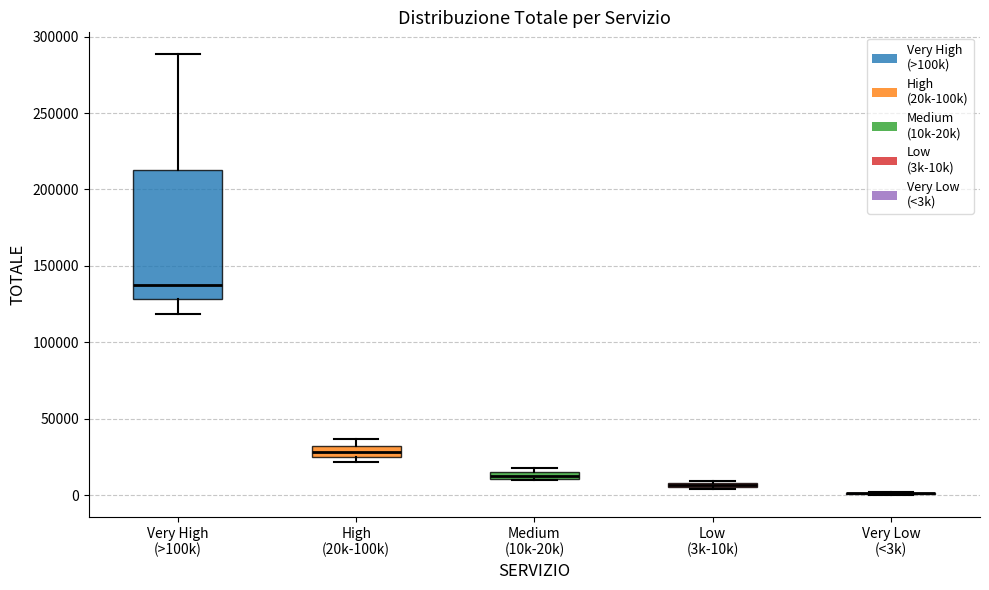

Which box is the tallest, from its lower edge to its upper edge?

Very High (>100k)